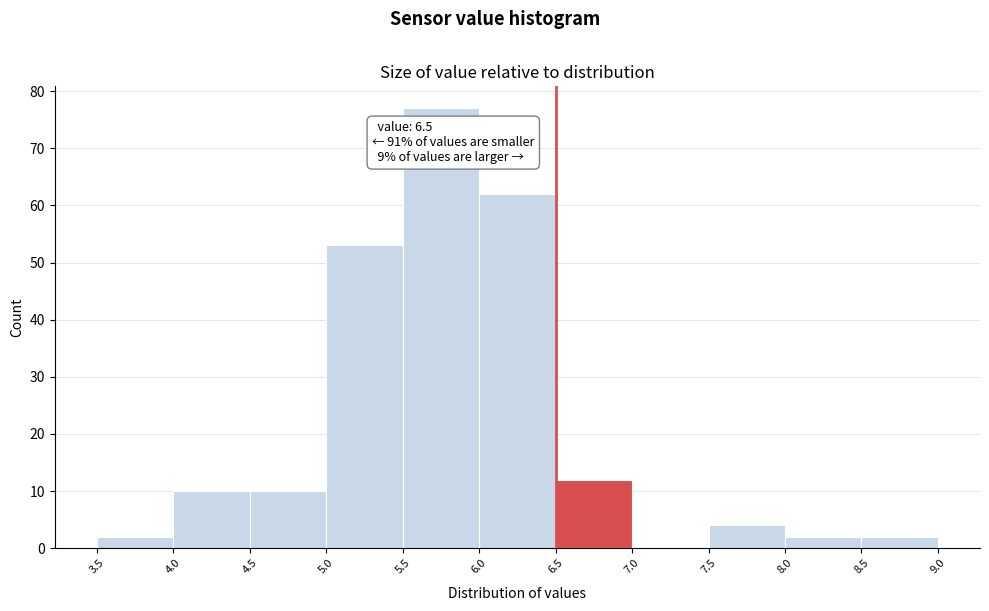

Which range on the x-axis has the tallest bar?

5.5 to 6.0